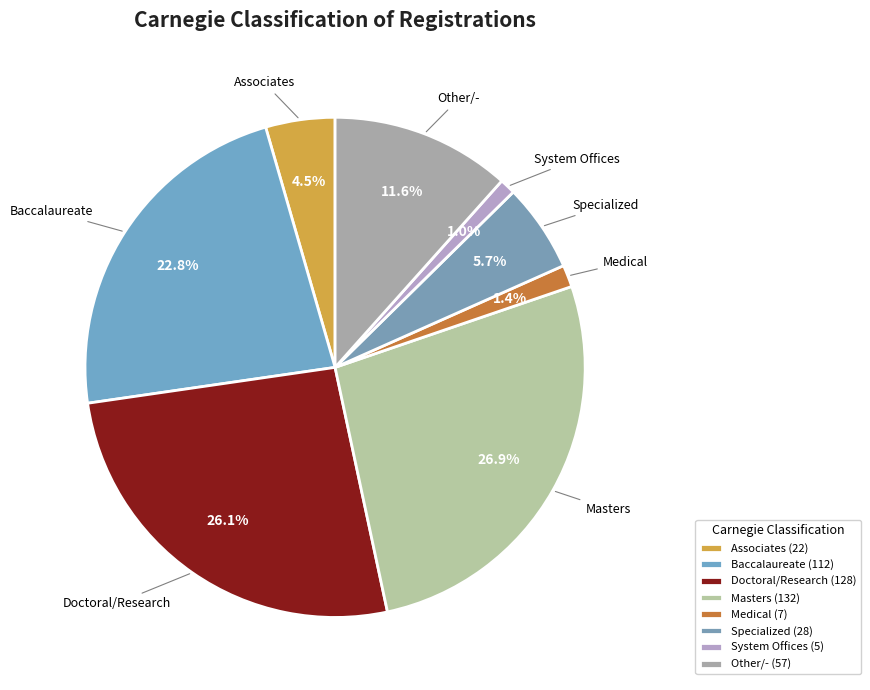

The Medical slice represents 15% of the pie. True or false?

False